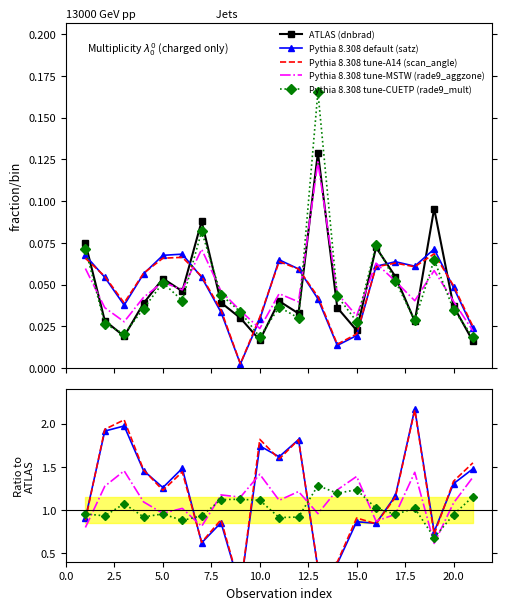

True or false: Pythia 8.308 tune-A14 (scan_angle) has more than 1 points higher than both neighbors.

True